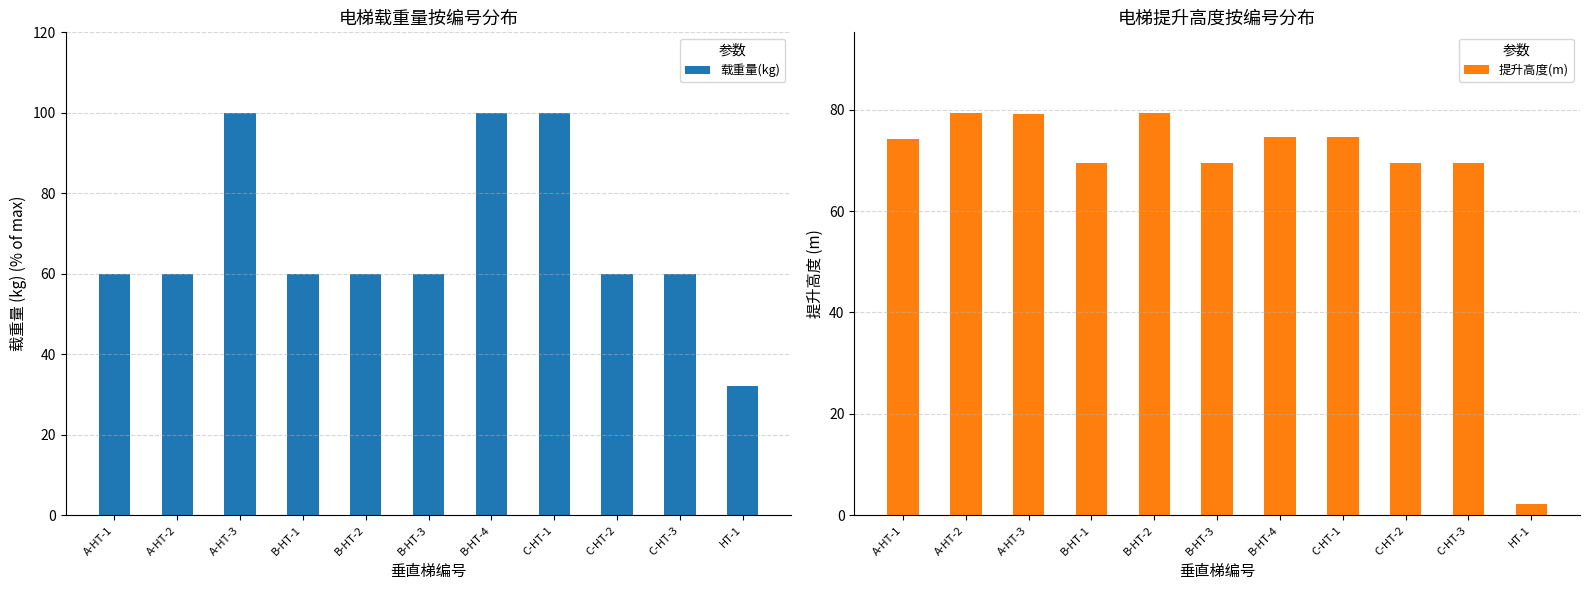

The value of 提升高度(m) at B-HT-2 is 79.4. True or false?

True